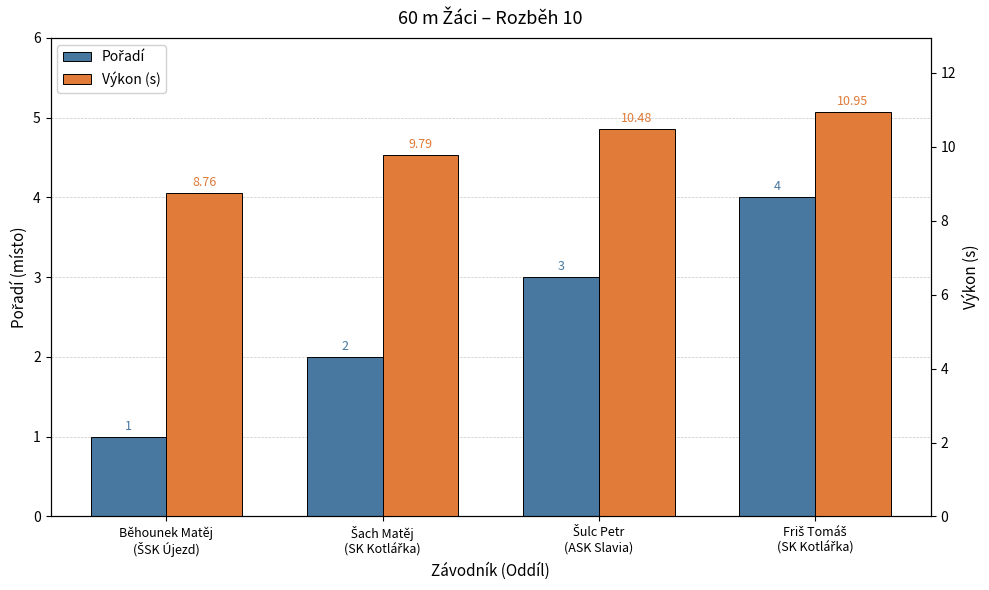

What value does the Výkon (s) series have at Friš Tomáš
(SK Kotlářka)?

10.9